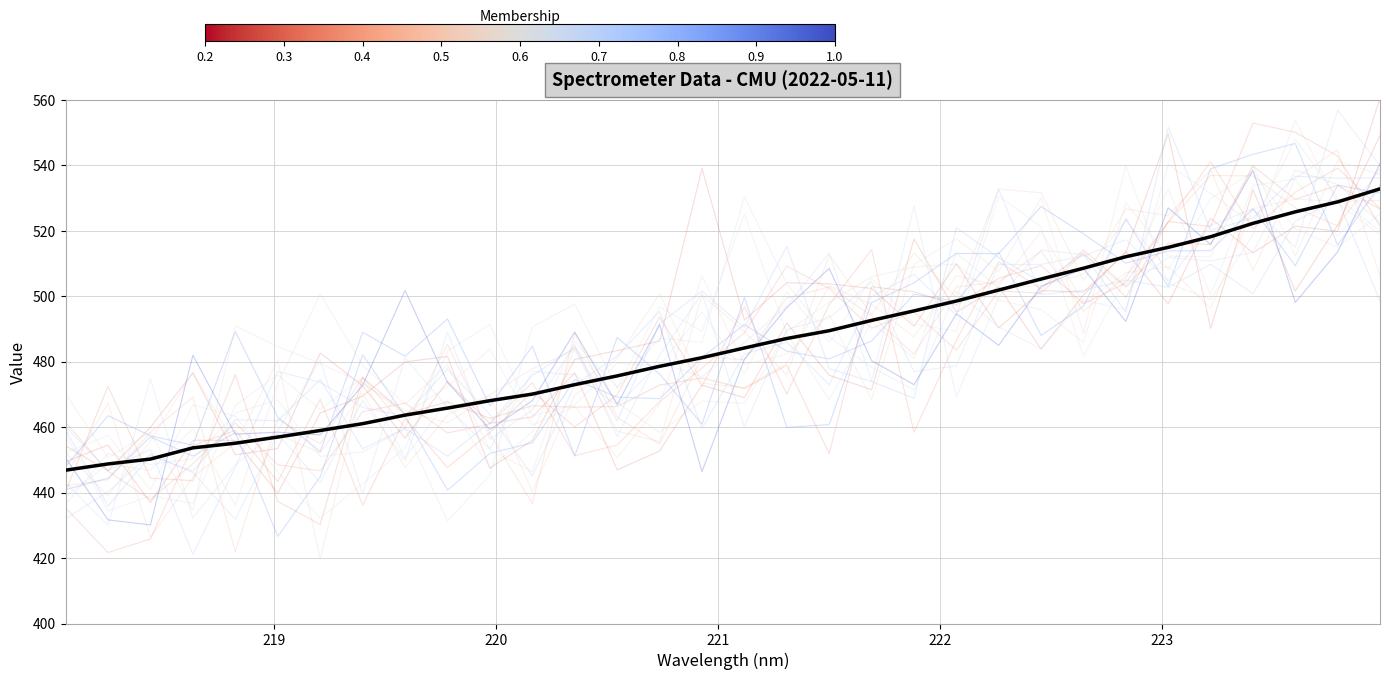

Count the number of values greater than 484.

16